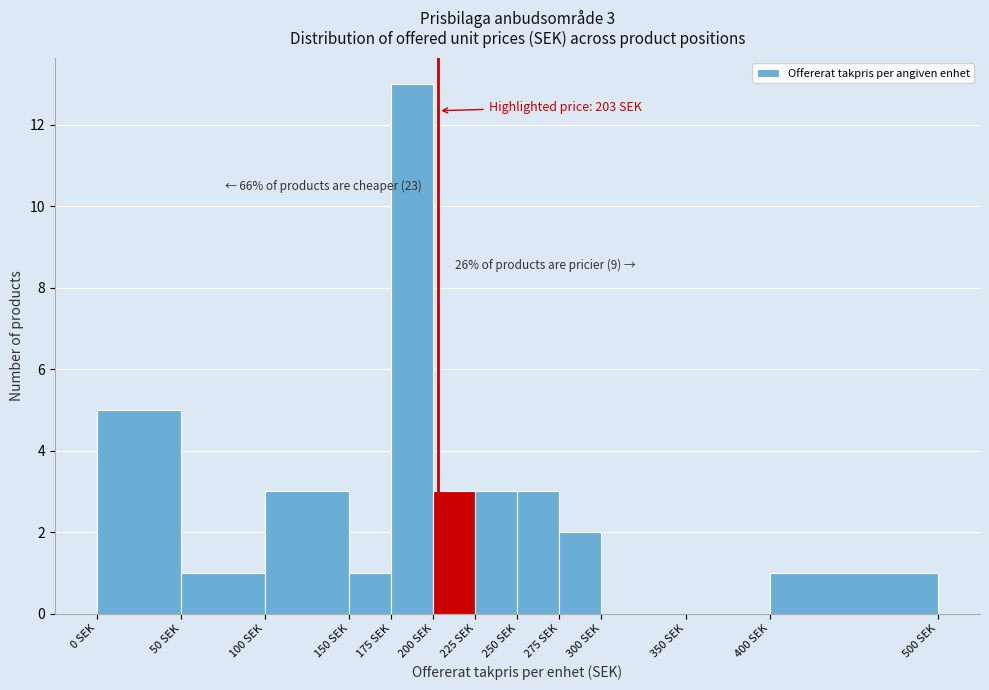

Over which range of the x-axis is the bar tallest?

175 to 200